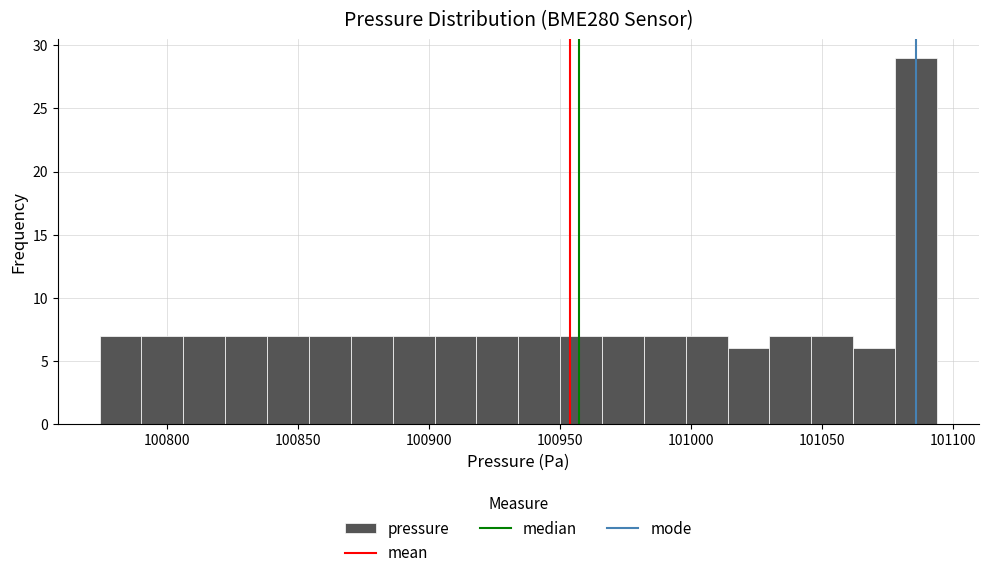

Read against the x-axis, roughly where is the centre of the tallest bar?

101085